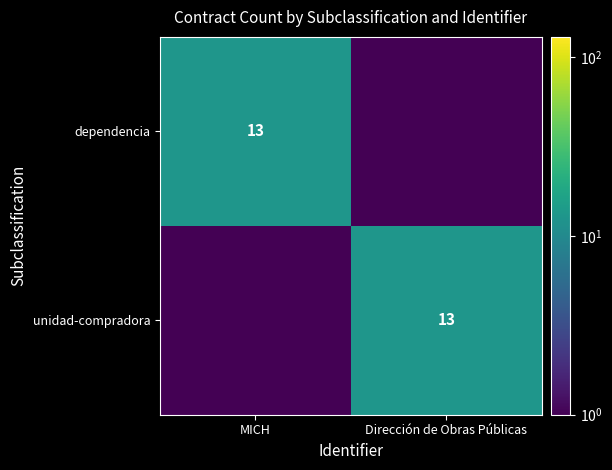

The value of dependencia at MICH is 13.0. True or false?

True